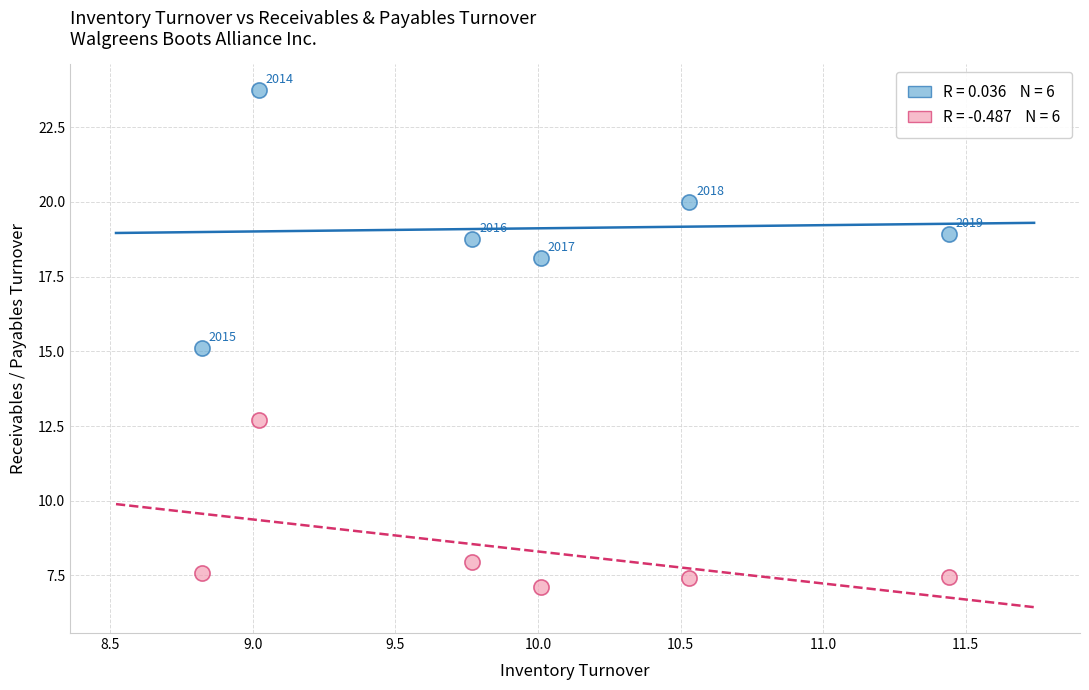

Across all series, what Y value is closest to 15?

15.1